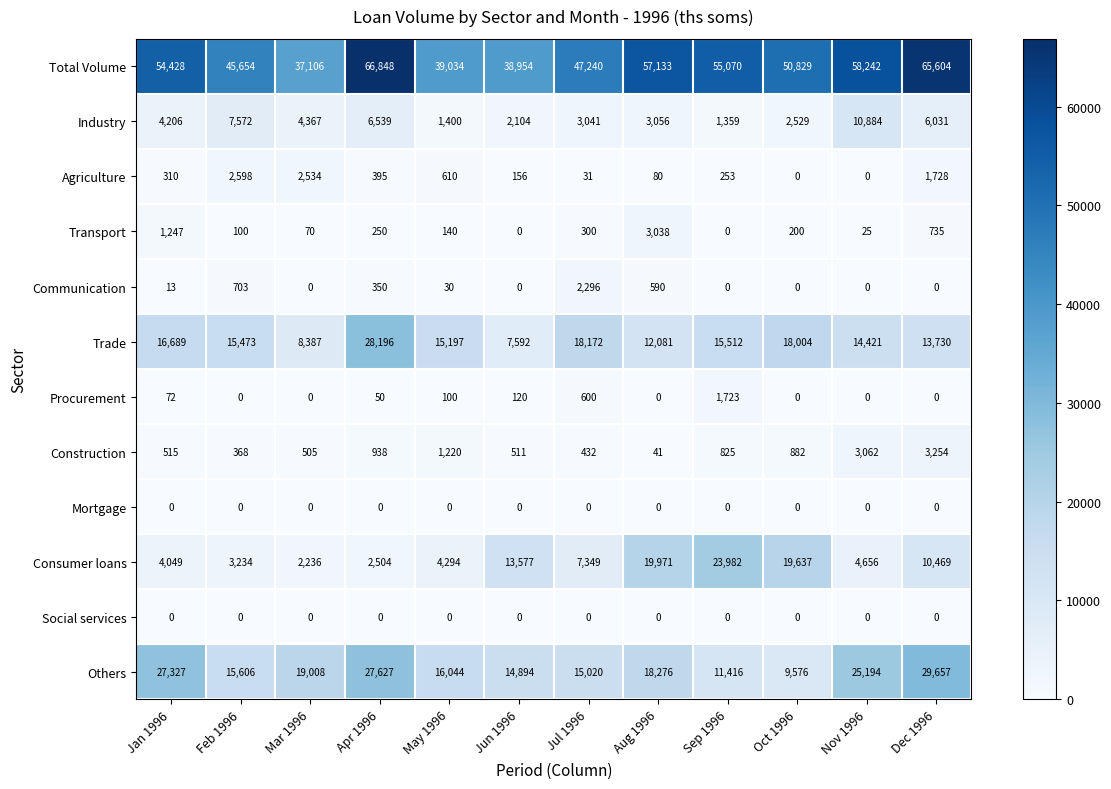

What is the spread (max minus min) of values at Jun 1996?

38954